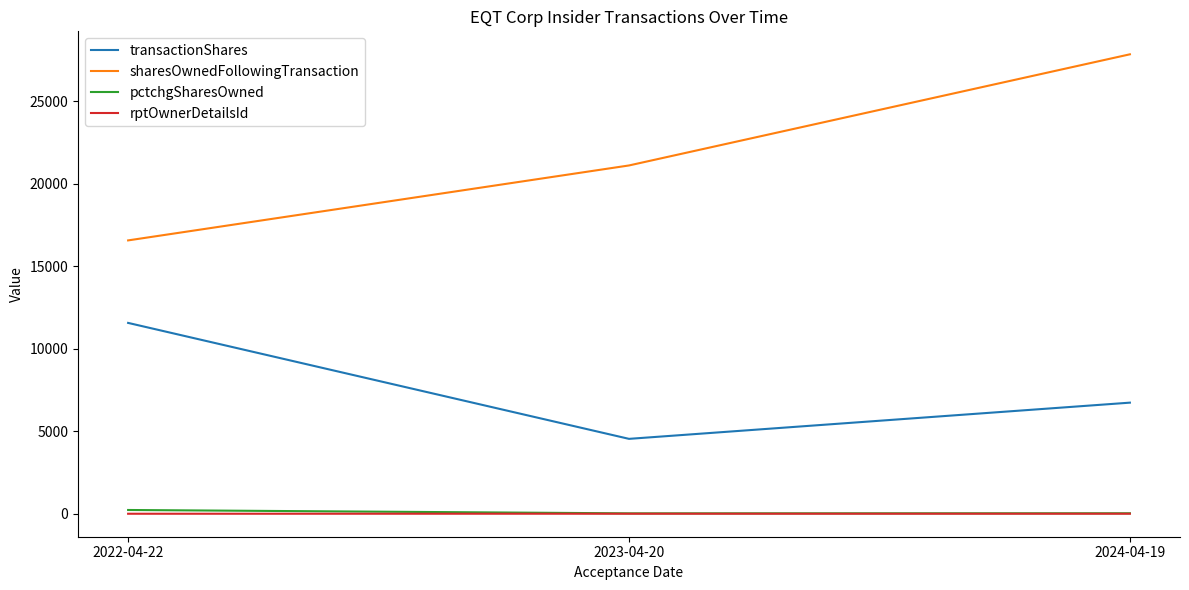

Where is sharesOwnedFollowingTransaction nearest to the value 22208?

2023-04-20